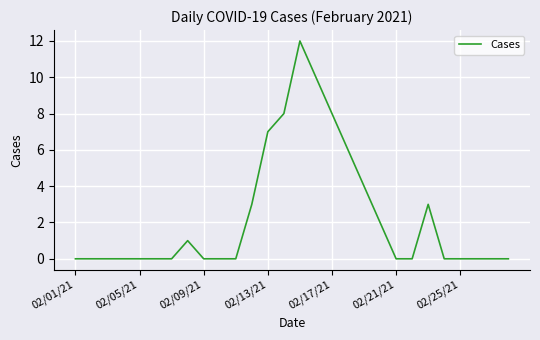

What is the greatest value displayed?

12